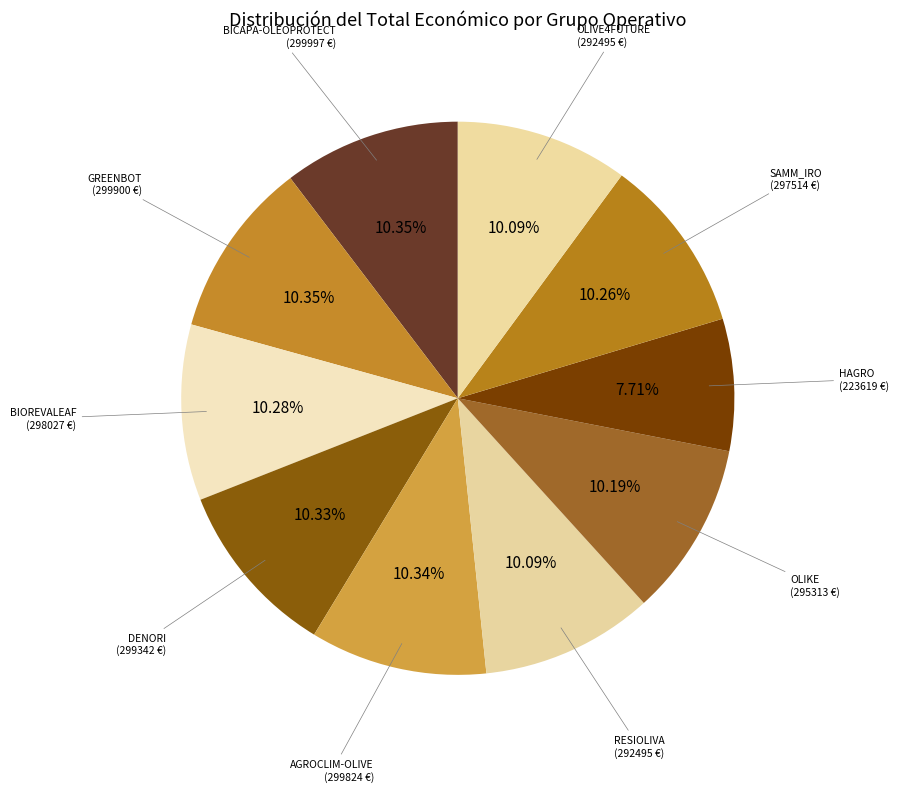

What portion of the pie excludes DENORI?

89.7%